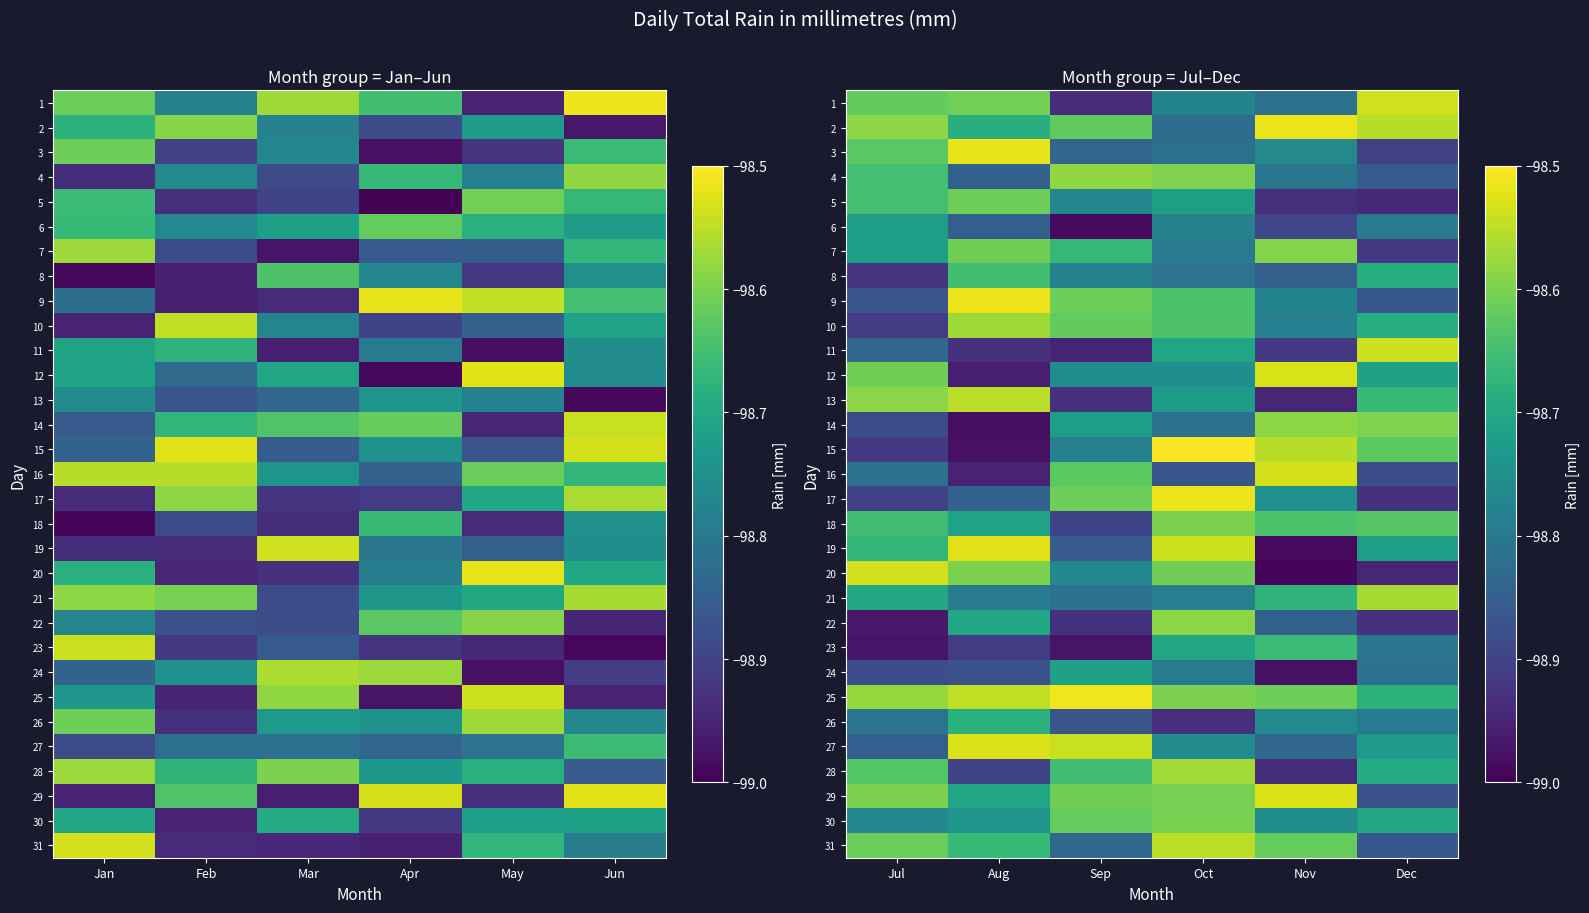

Which label corresponds to the largest value in the chart?

Oct